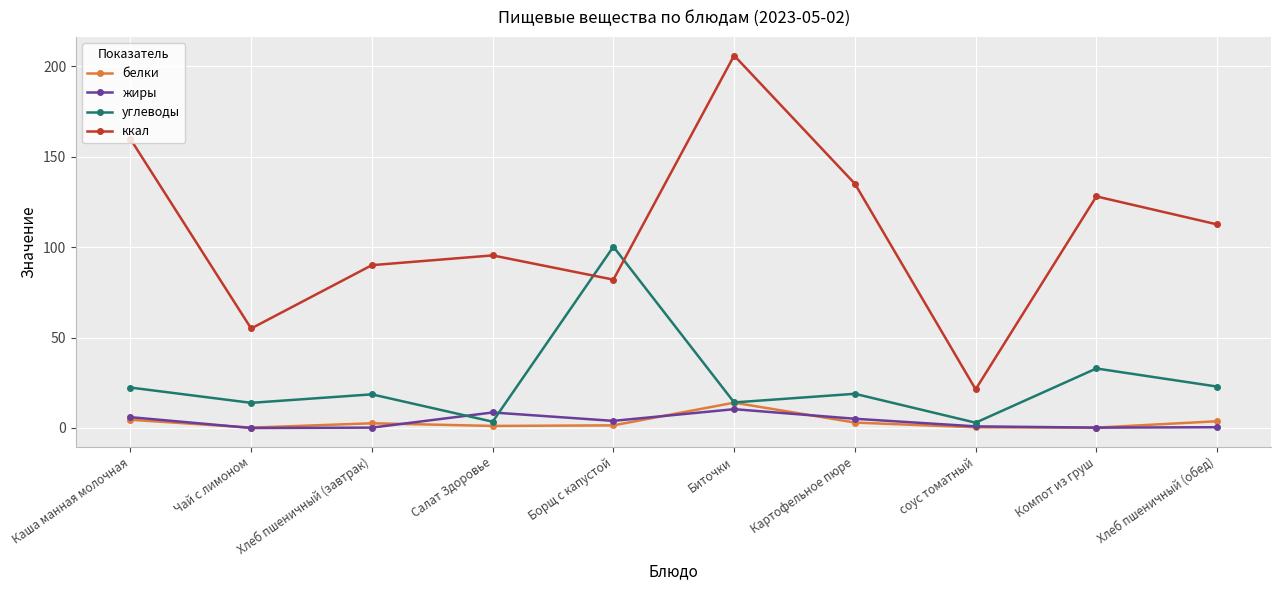

How many series are shown in this chart?

4